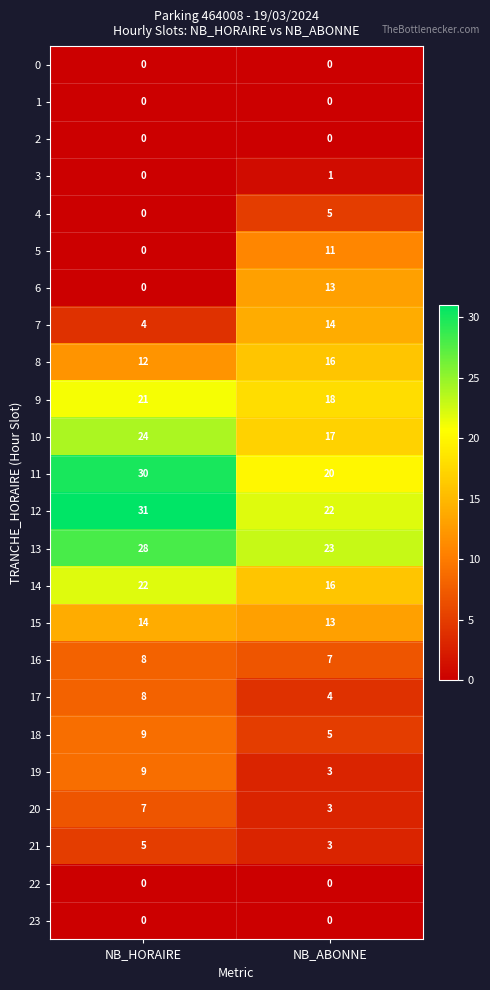

What is the approximate value of 20 at NB_HORAIRE?

7